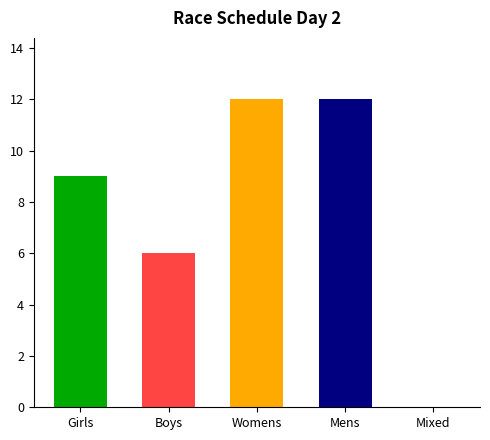

What is the sum of all values?

39